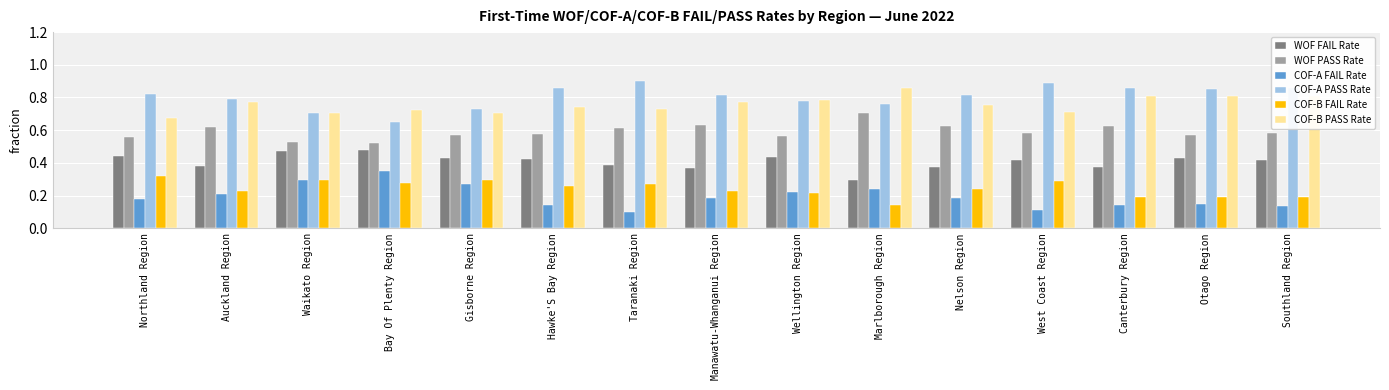

Is the value of COF-A PASS Rate at Waikato Region greater than the value of COF-A FAIL Rate at Southland Region?

Yes